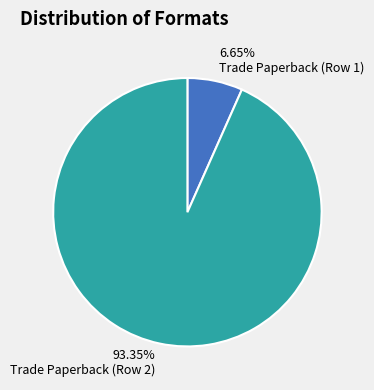

True or false: Trade Paperback (Row 1) accounts for 7% of the total.

True